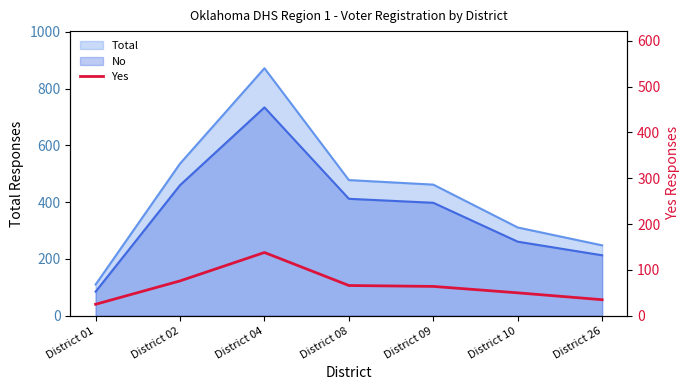

Reading right to left, what are all the values shown in this chart?

District 26=35	District 10=50	District 09=64	District 08=66	District 04=138	District 02=76	District 01=25